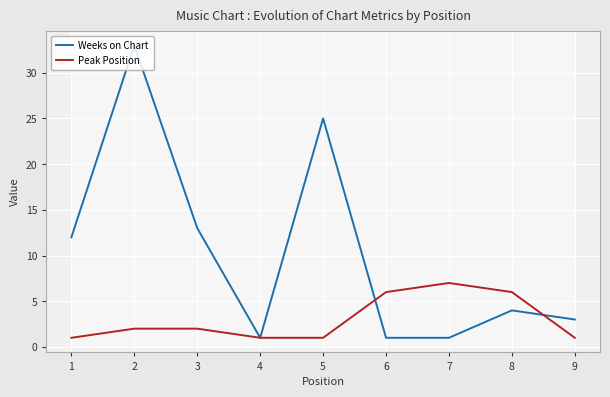

Rank the series by their average value, from highest to lowest.

Weeks on Chart, Peak Position